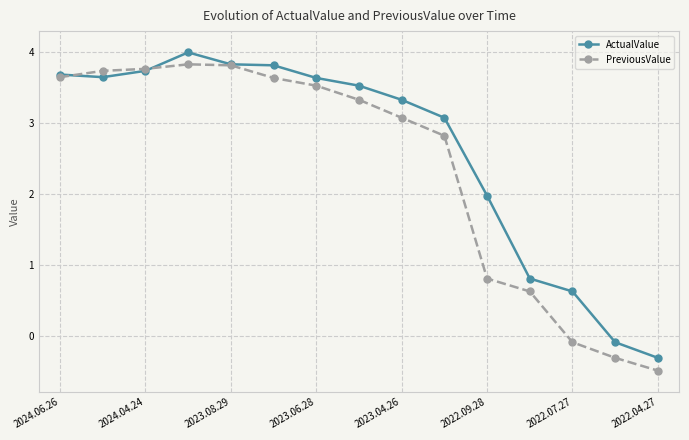

How many data points in ActualValue are above 3?

10